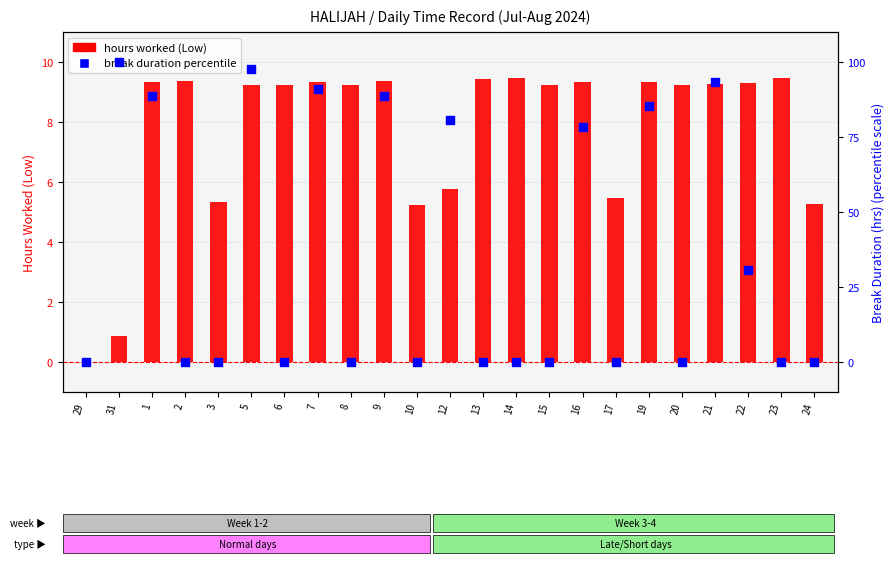

At how many categories does at least one series exceed 76?

9